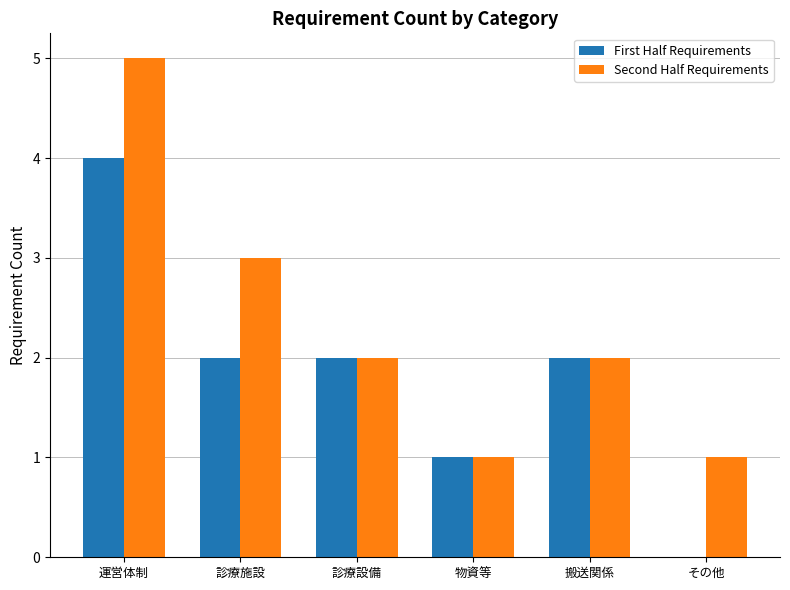

Are the bars horizontal?

No